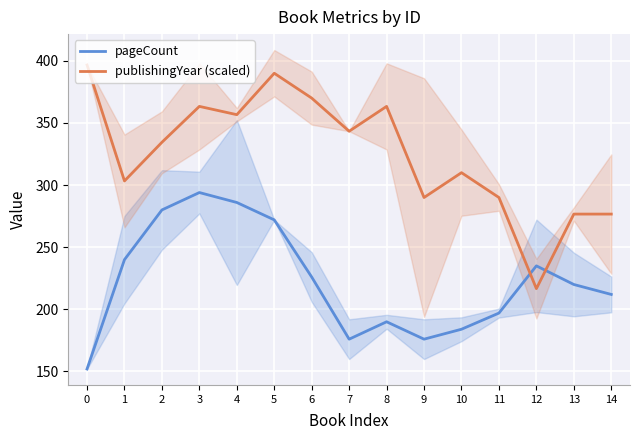

At how many categories does at least one series exceed 224?

15